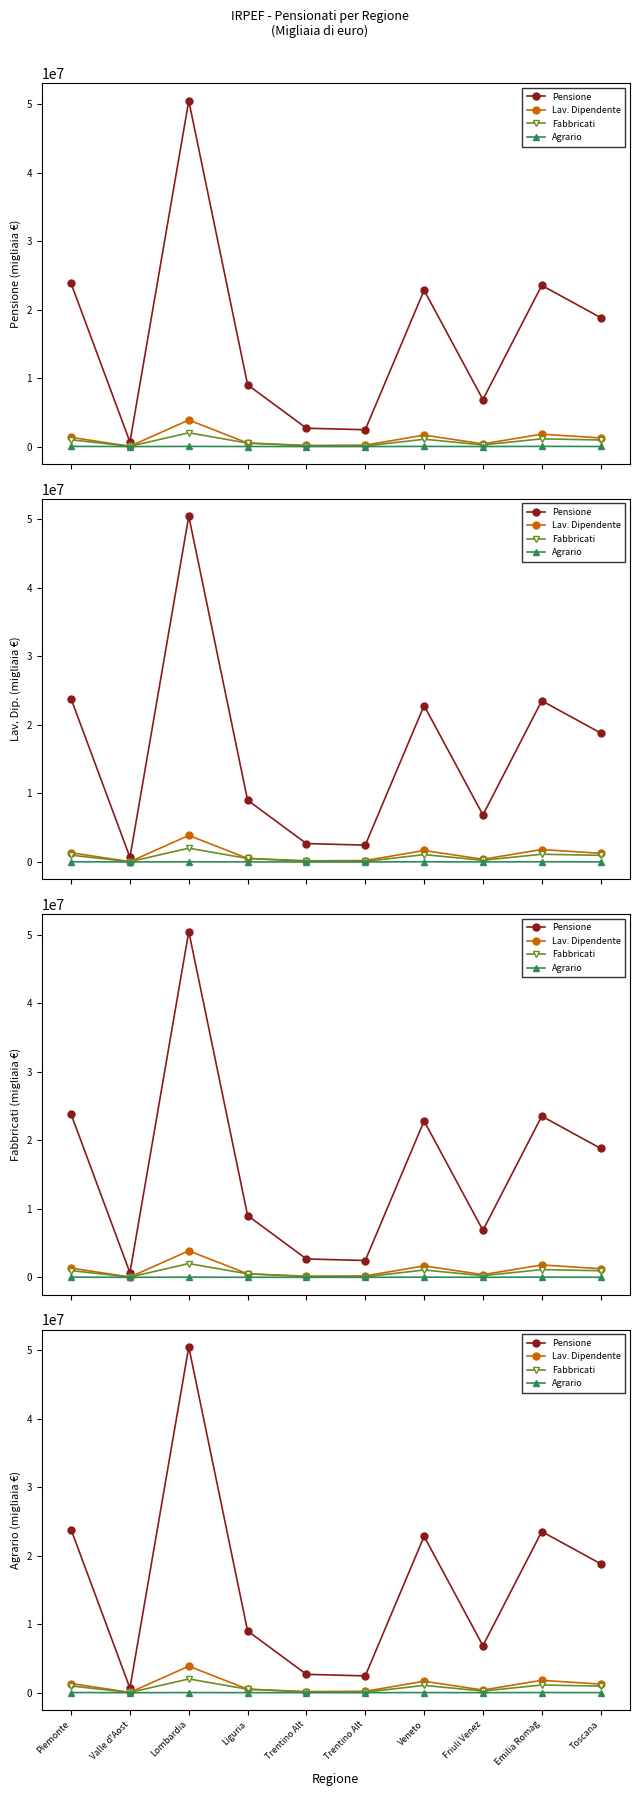

True or false: Lav. Dipendente and Pensione cross at least once.

False